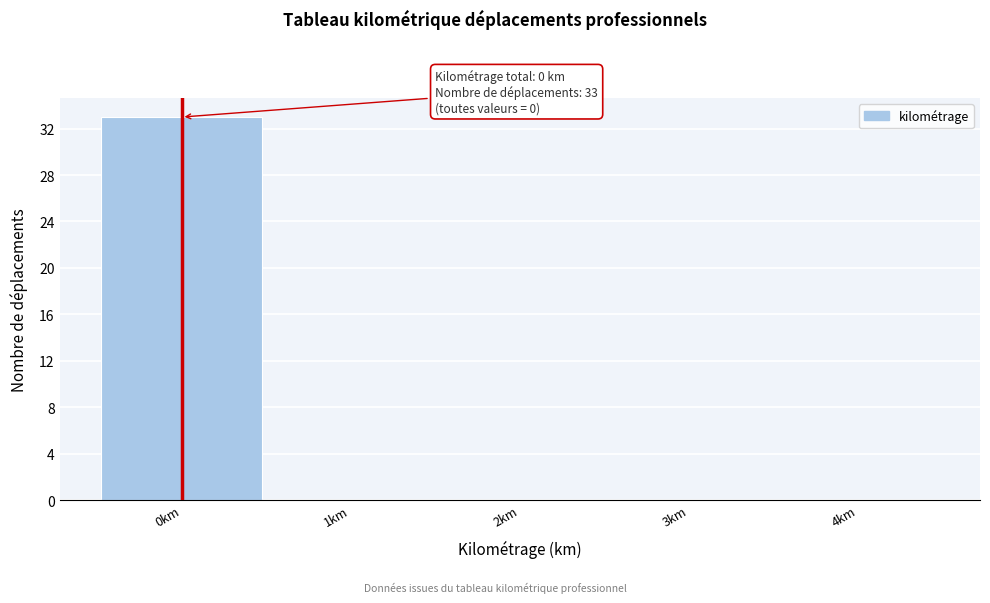

Over which range of the x-axis is the bar tallest?

-0.5 to 0.5